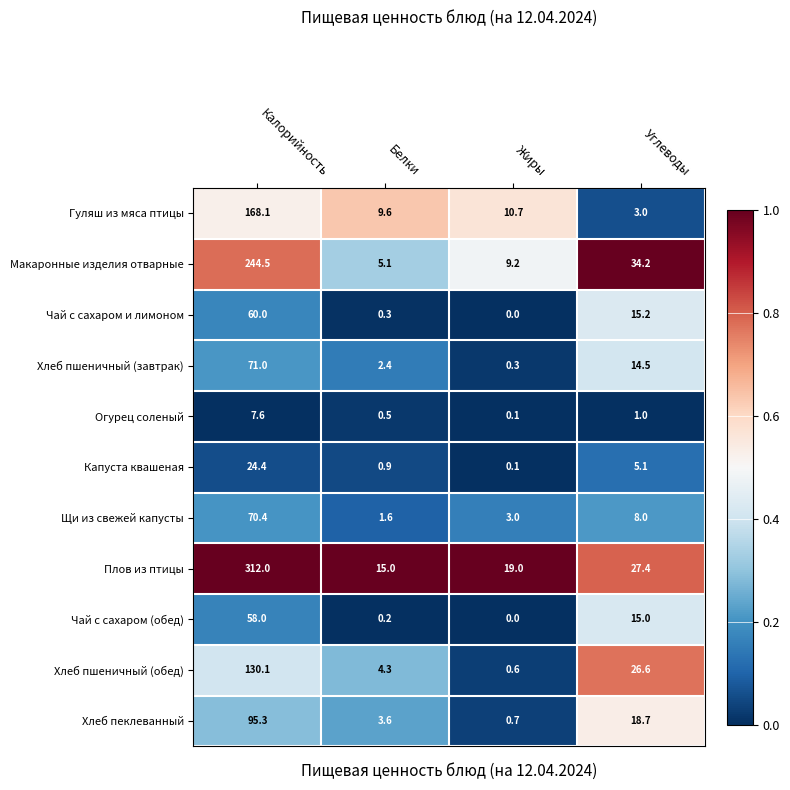

Rank the series at Углеводы from lowest to highest value.

Огурец соленый, Гуляш из мяса птицы, Капуста квашеная, Щи из свежей капусты, Хлеб пшеничный (завтрак), Чай с сахаром (обед), Чай с сахаром и лимоном, Хлеб пеклеванный, Хлеб пшеничный (обед), Плов из птицы, Макаронные изделия отварные